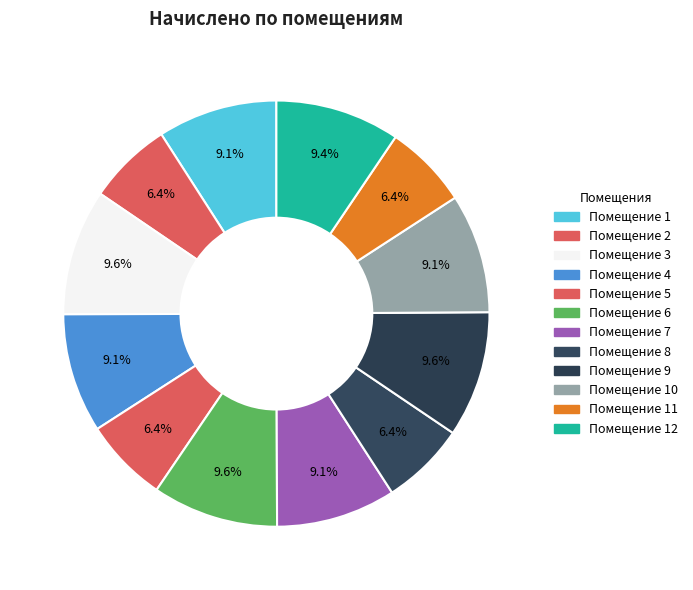

How many slices are in this pie chart?

12